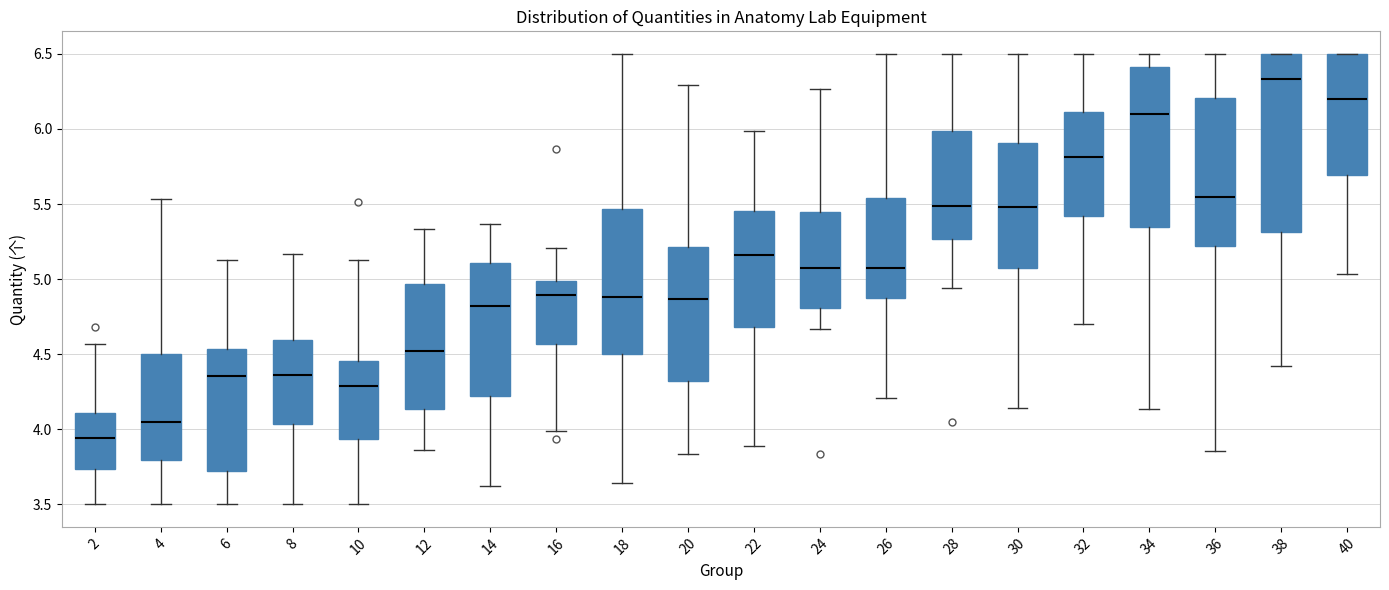

Reading left to right, read every box against the y-axis: the position of its median line, the range the box covers, and the ends of its whiskers. The values are not printed on the chart, so give them approximately, as read against the axis.

2: median 3.95, box 3.75 to 4.10, whiskers 3.50 to 4.55
4: median 4.05, box 3.80 to 4.50, whiskers 3.50 to 5.55
6: median 4.35, box 3.70 to 4.55, whiskers 3.50 to 5.15
8: median 4.35, box 4.05 to 4.60, whiskers 3.50 to 5.15
10: median 4.30, box 3.95 to 4.45, whiskers 3.50 to 5.15
12: median 4.50, box 4.15 to 4.95, whiskers 3.85 to 5.35
14: median 4.80, box 4.20 to 5.10, whiskers 3.60 to 5.35
16: median 4.90, box 4.55 to 5.00, whiskers 4.00 to 5.20
18: median 4.90, box 4.50 to 5.45, whiskers 3.65 to 6.50
20: median 4.85, box 4.30 to 5.20, whiskers 3.85 to 6.30
22: median 5.15, box 4.70 to 5.45, whiskers 3.90 to 6.00
24: median 5.10, box 4.80 to 5.45, whiskers 4.65 to 6.25
26: median 5.05, box 4.85 to 5.55, whiskers 4.20 to 6.50
28: median 5.50, box 5.25 to 6.00, whiskers 4.95 to 6.50
30: median 5.50, box 5.05 to 5.90, whiskers 4.15 to 6.50
32: median 5.80, box 5.40 to 6.10, whiskers 4.70 to 6.50
34: median 6.10, box 5.35 to 6.40, whiskers 4.15 to 6.50
36: median 5.55, box 5.20 to 6.20, whiskers 3.85 to 6.50
38: median 6.35, box 5.30 to 6.50, whiskers 4.40 to 6.50
40: median 6.20, box 5.70 to 6.50, whiskers 5.05 to 6.50